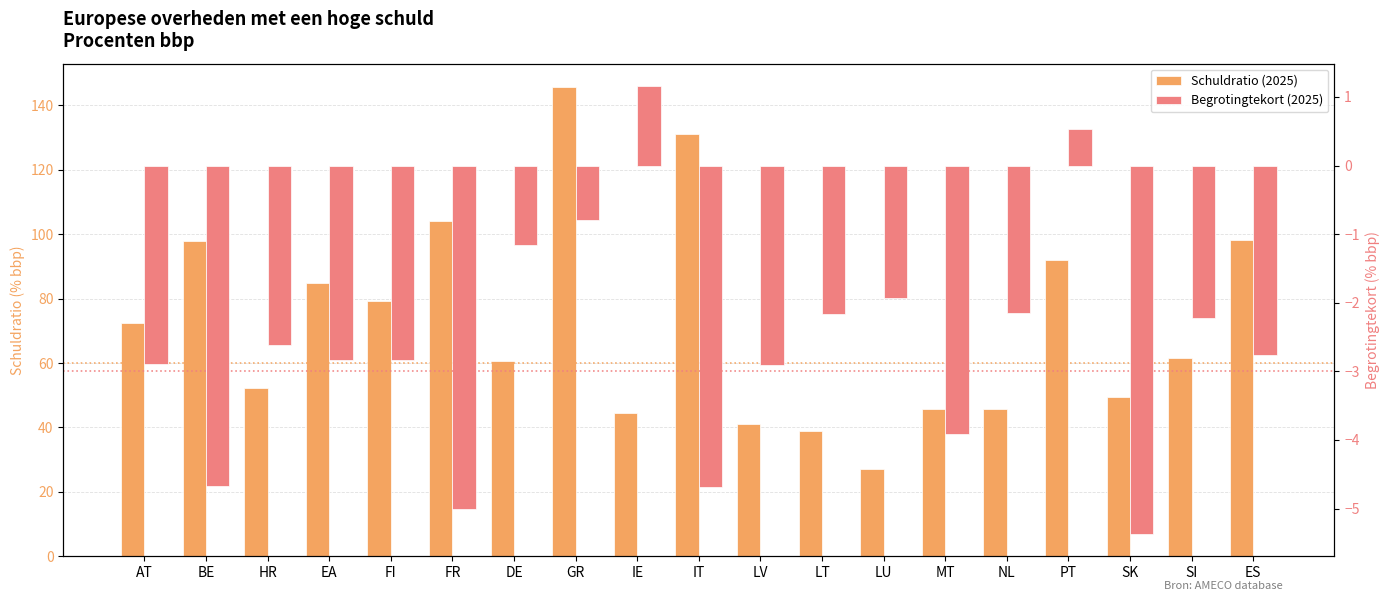

Rank the categories by Begrotingtekort (2025) value from lowest to highest.

SK, FR, IT, BE, MT, LV, AT, FI, EA, ES, HR, SI, LT, NL, LU, DE, GR, PT, IE